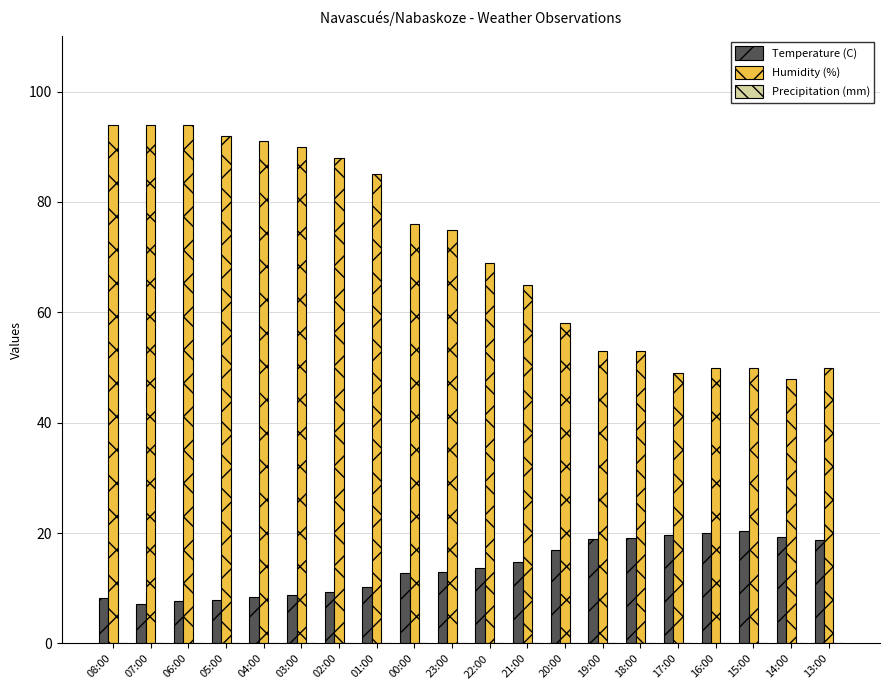

What is the greatest value displayed?

94.0